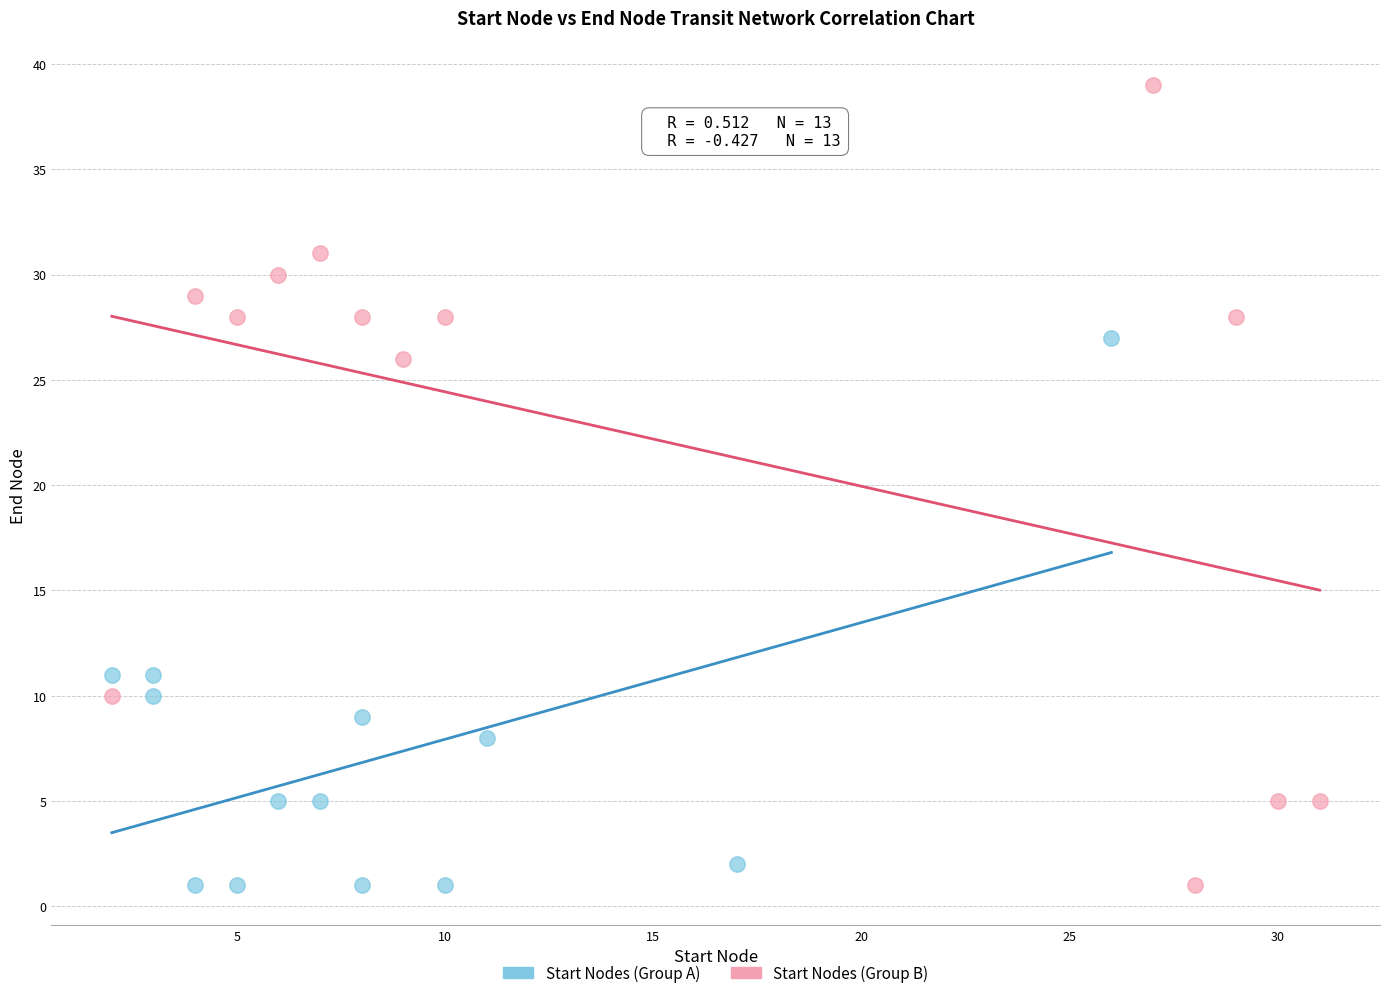

What are all the series names shown in the legend?

Start Nodes (Group A), Start Nodes (Group B)